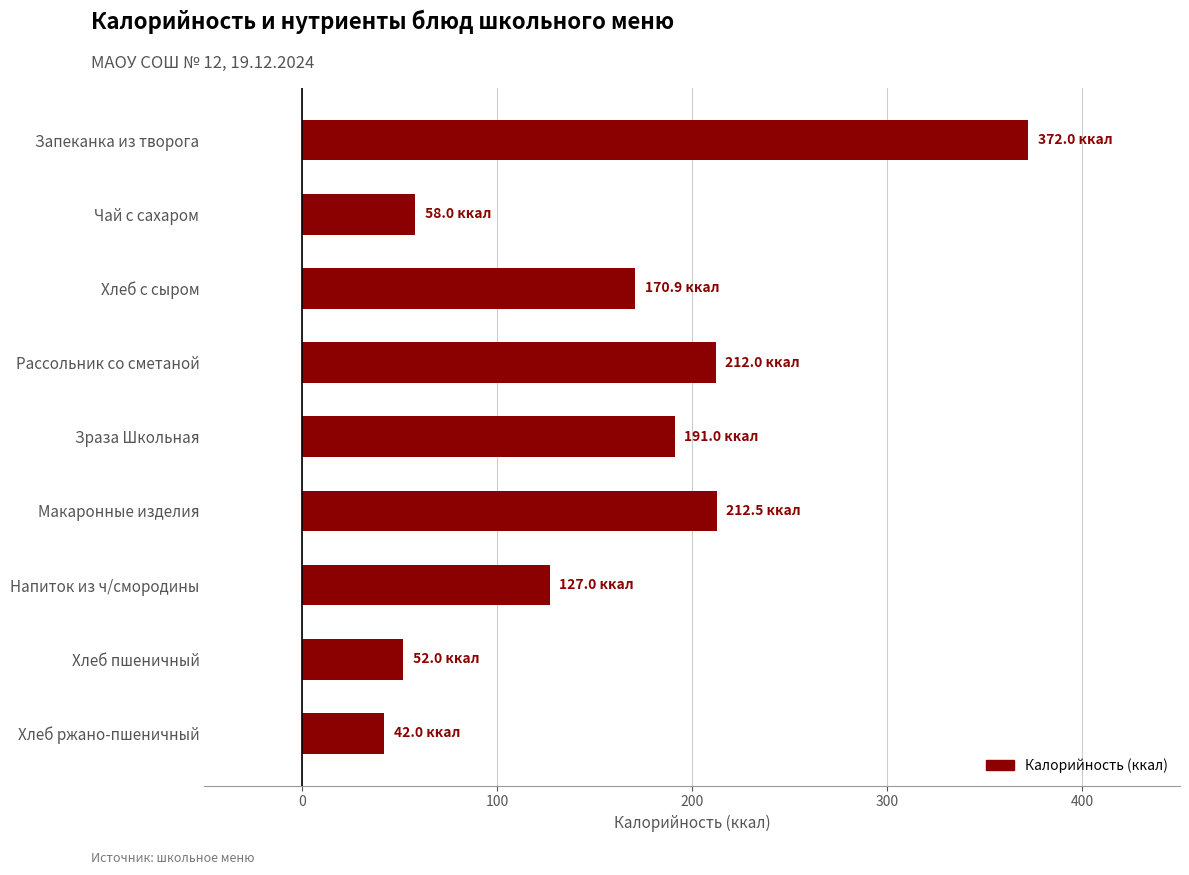

Which label corresponds to the largest value in the chart?

Запеканка из творога